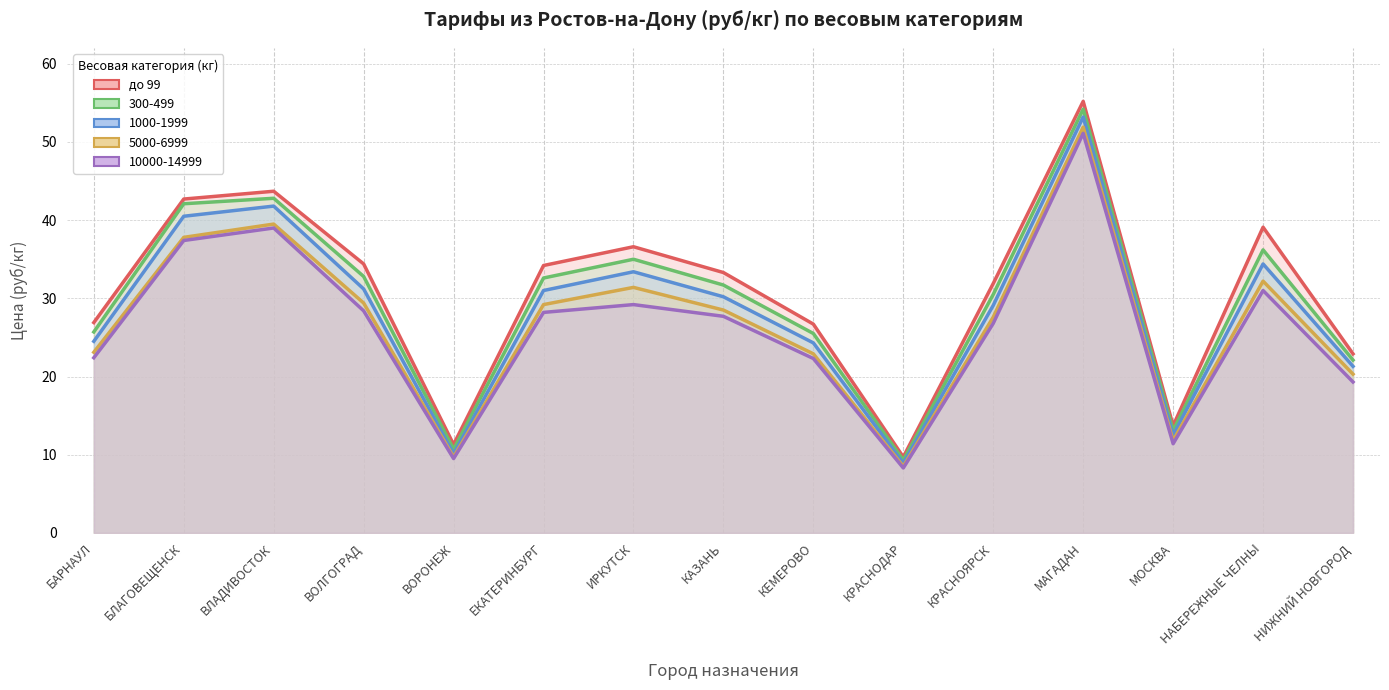

How many lines are shown in the chart?

5